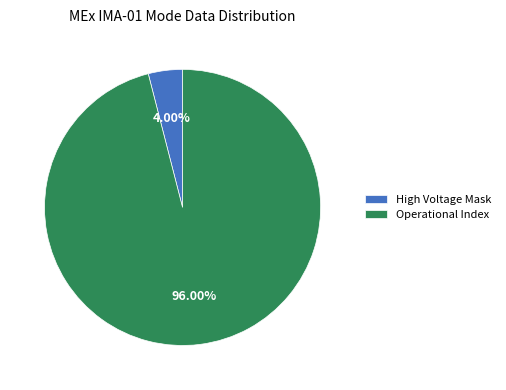

Is the sum of Operational Index and High Voltage Mask greater than half?

Yes